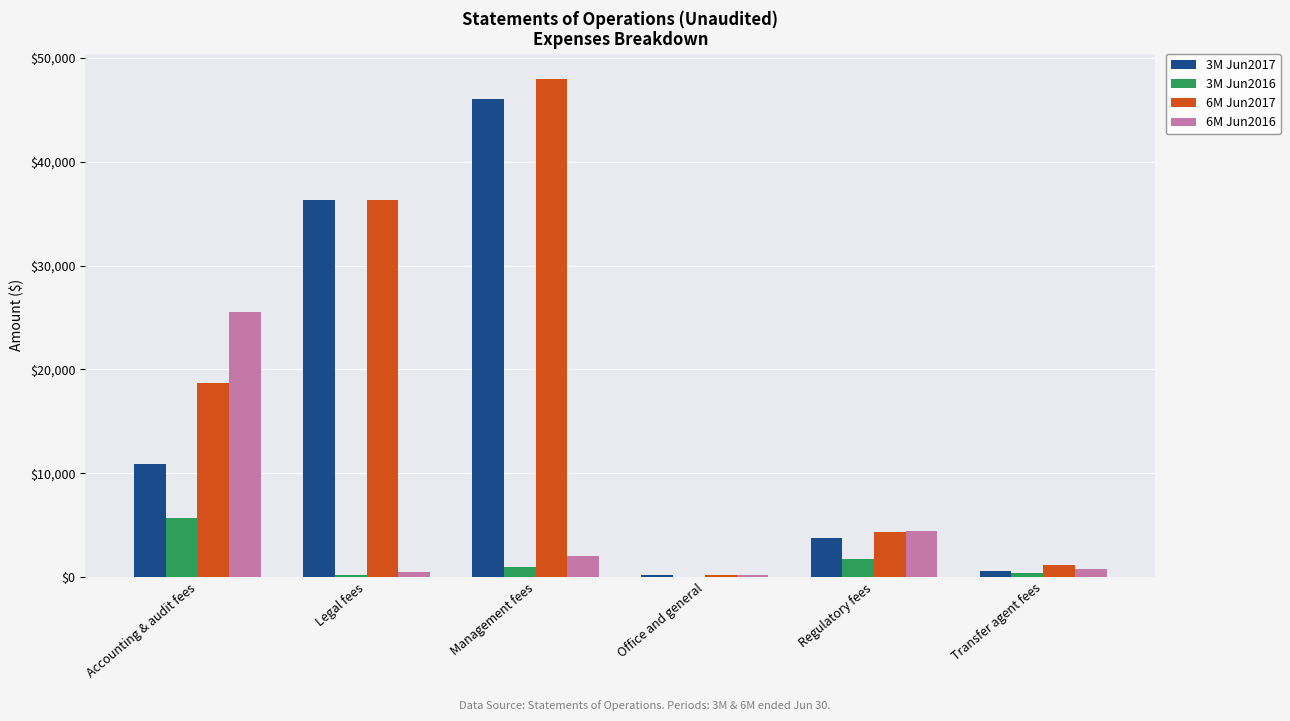

The value of 3M Jun2017 at Accounting & audit fees is 4014. True or false?

False